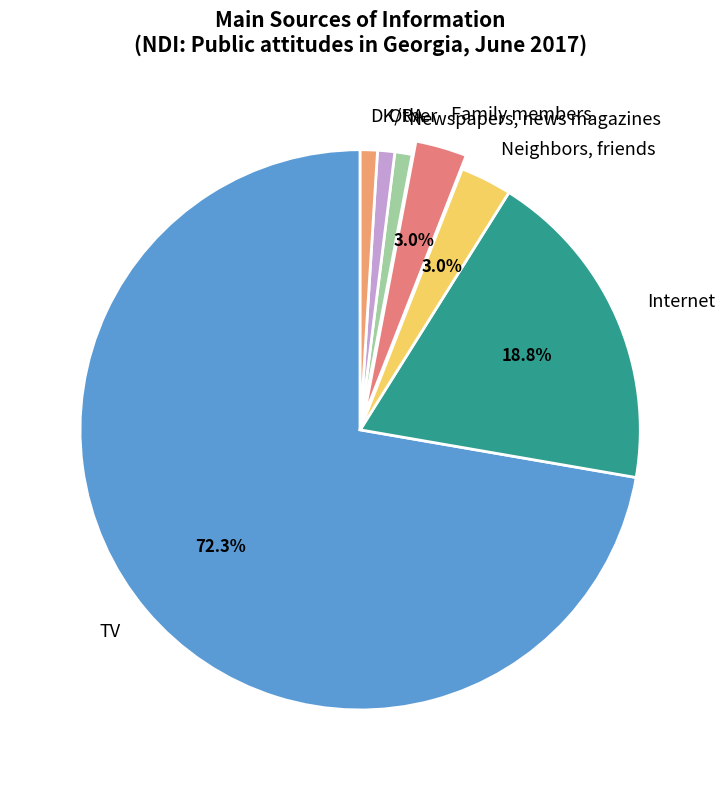

Between Family members and DK/RA, which is larger?

Family members